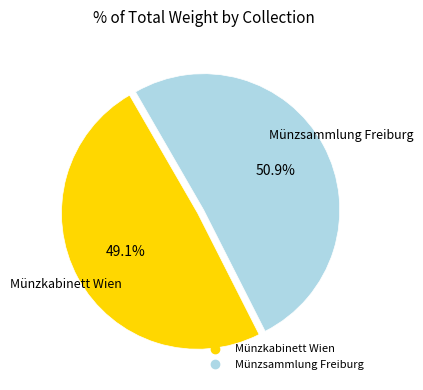

Which has a higher value, Münzkabinett Wien or Münzsammlung Freiburg?

Münzsammlung Freiburg